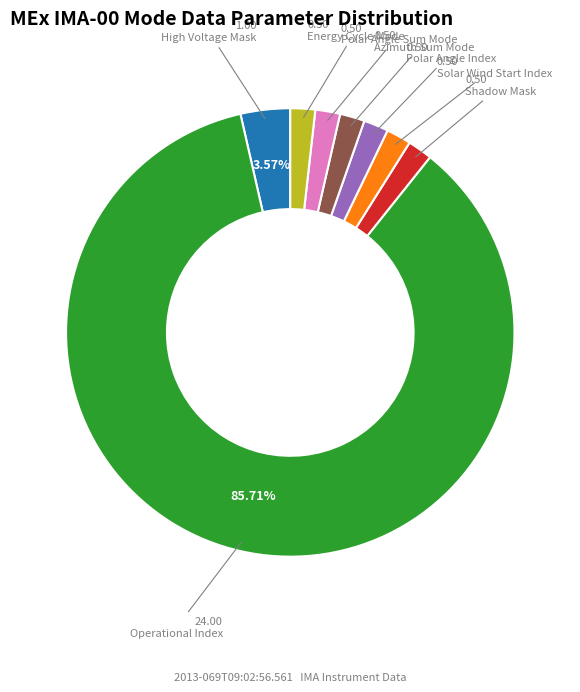

Count the number of slices in the pie.

8